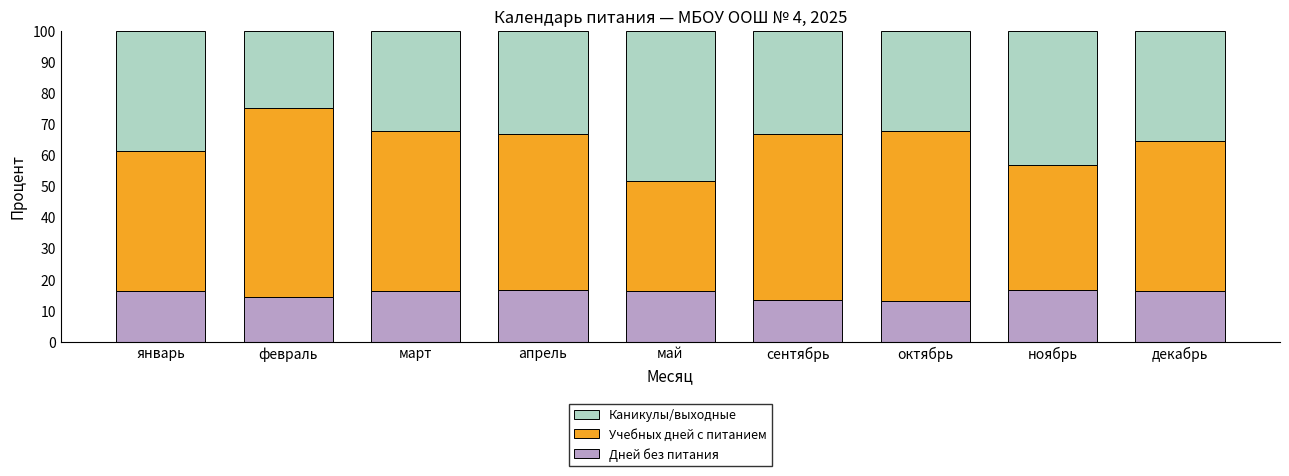

What is the maximum value for Дней без питания?

16.7